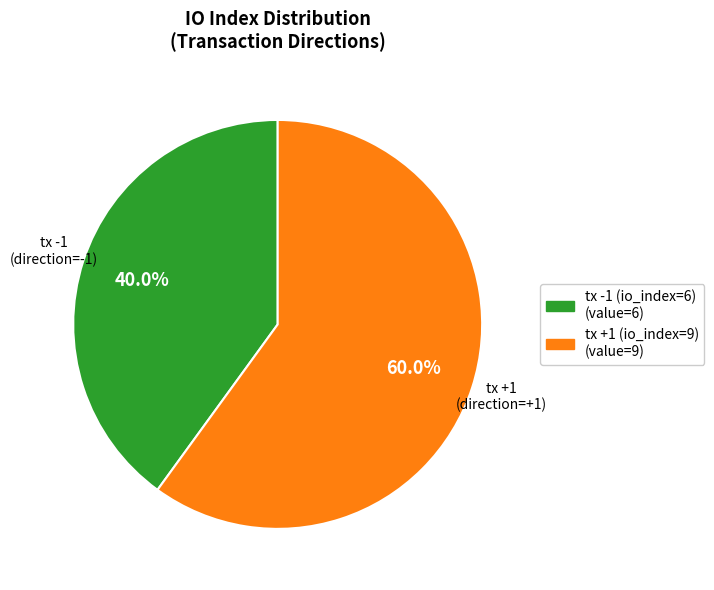

Which slice is the smallest?

tx -1 (io_index=6)